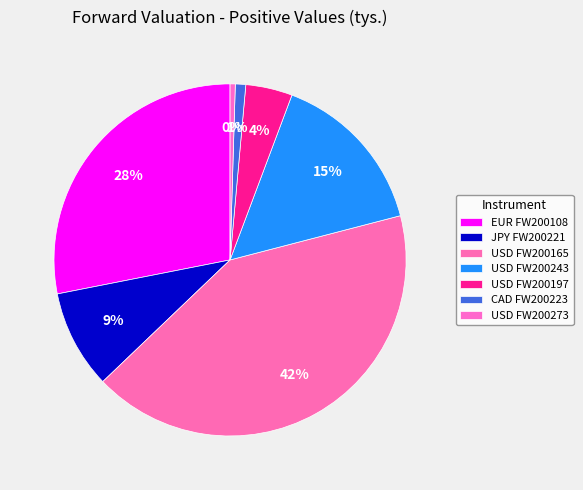

Between USD FW200165 and USD FW200197, which is larger?

USD FW200165